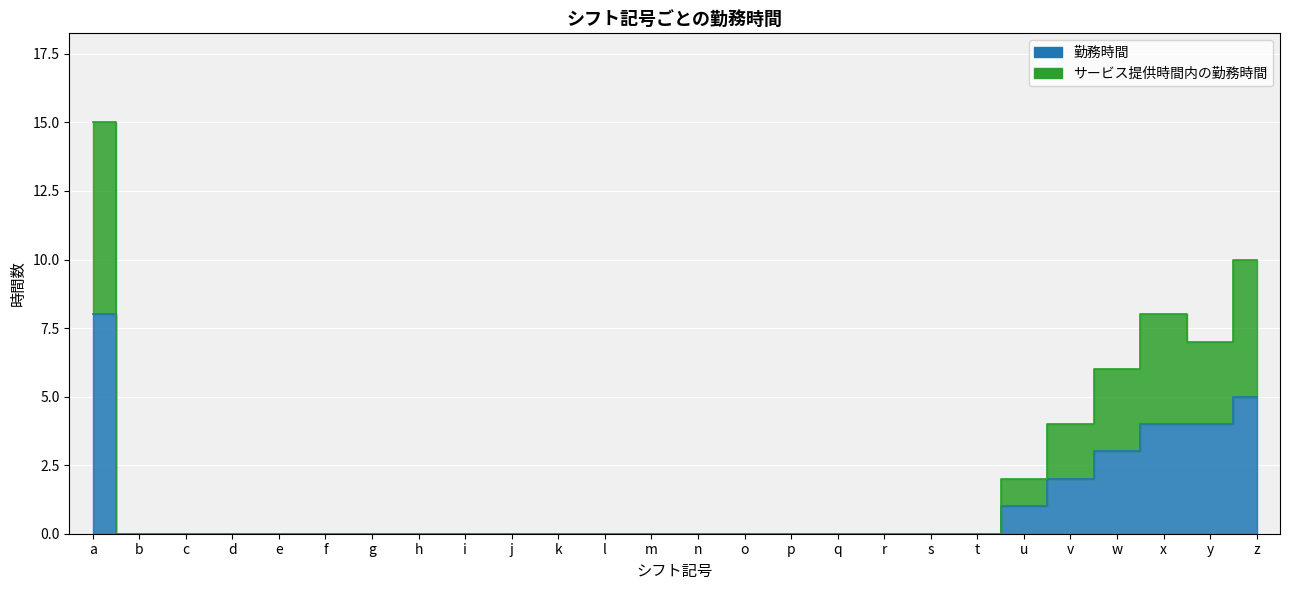

What is the difference between the second highest and minimum values in the 勤務時間 series?

5